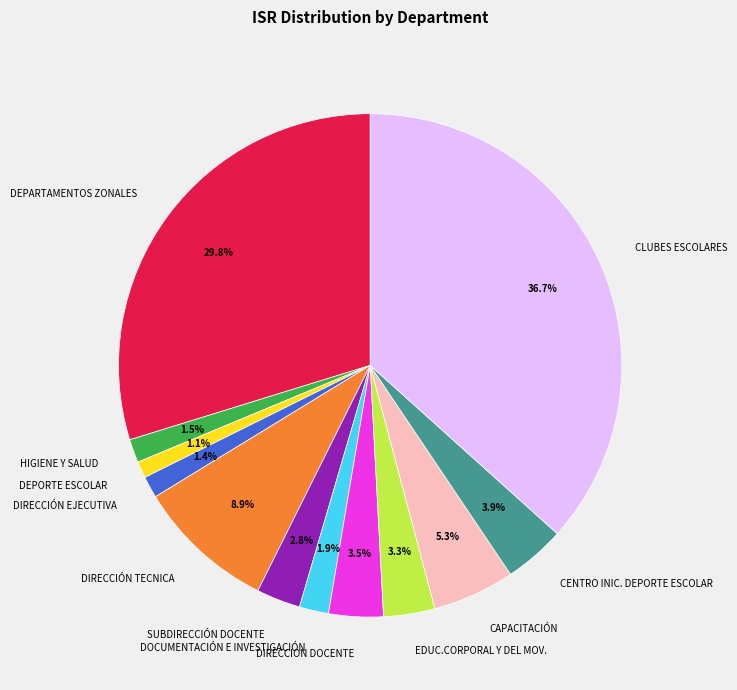

Is it true that EDUC.CORPORAL Y DEL MOV. is 16% of the pie?

False